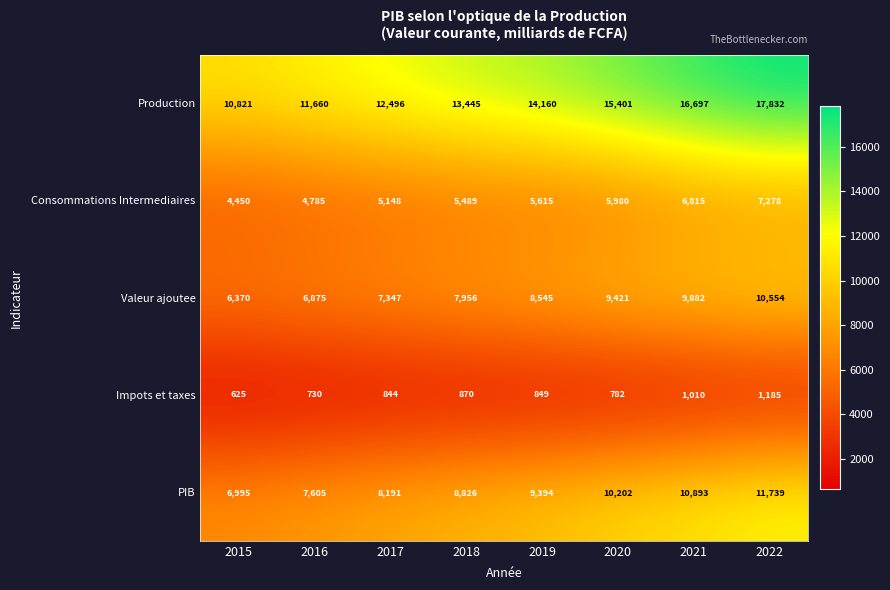

Which series has the widest spread of values?

Production